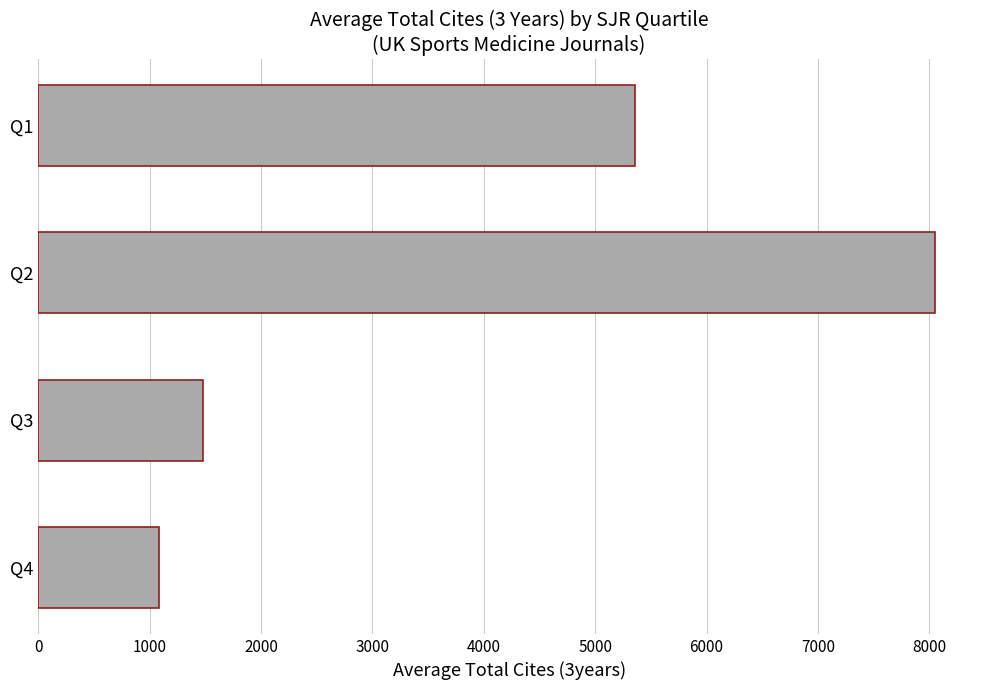

Reading top to bottom, what are all the values shown in this chart?

Q1=5354.2	Q2=8052.7	Q3=1480.7	Q4=1085.0